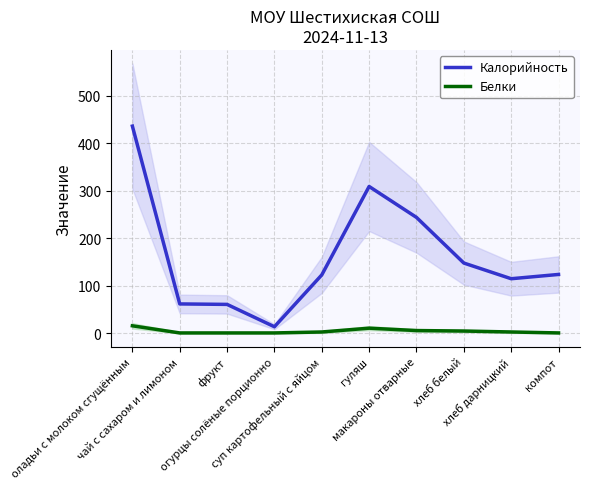

True or false: Белки and Калорийность intersect in this chart.

False